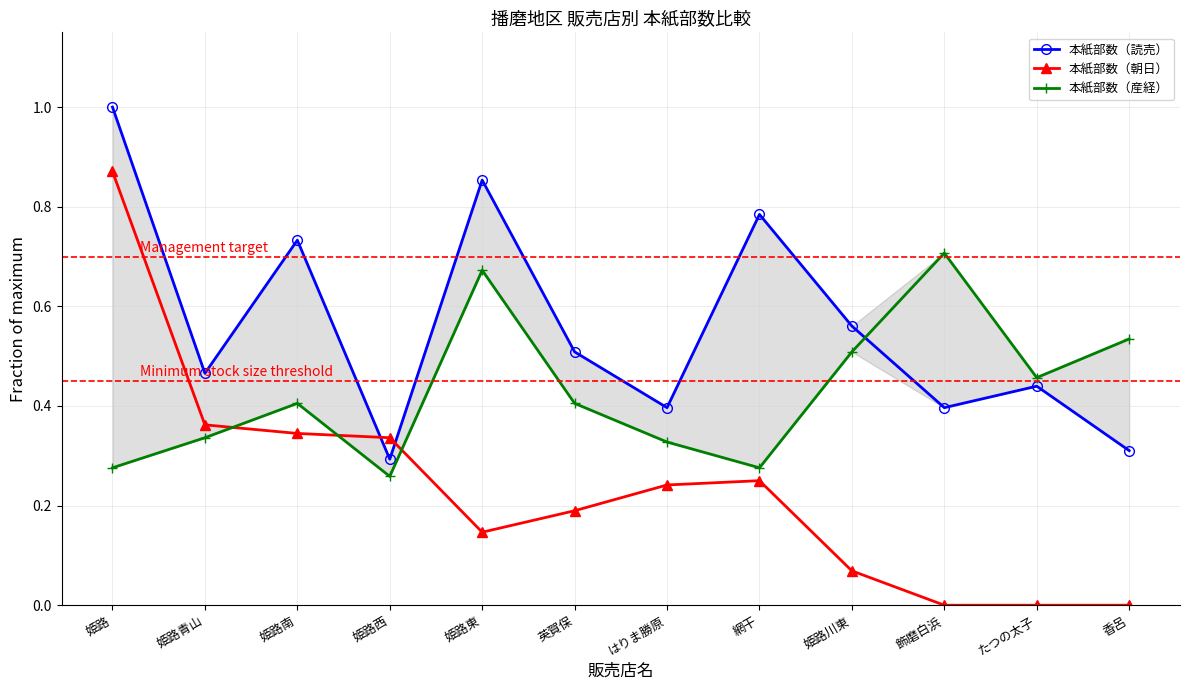

Is it true that 本紙部数（産経） equals 0.5 at たつの太子?

True